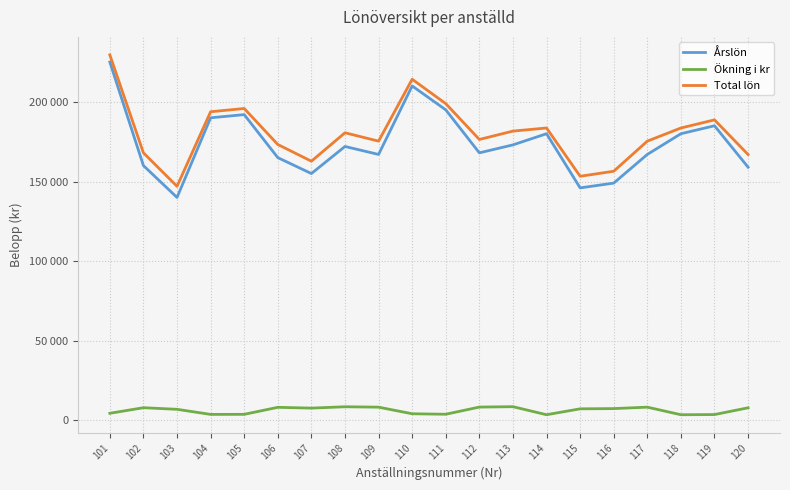

What is the difference between the second highest and second lowest values in the Total lön series?

60900